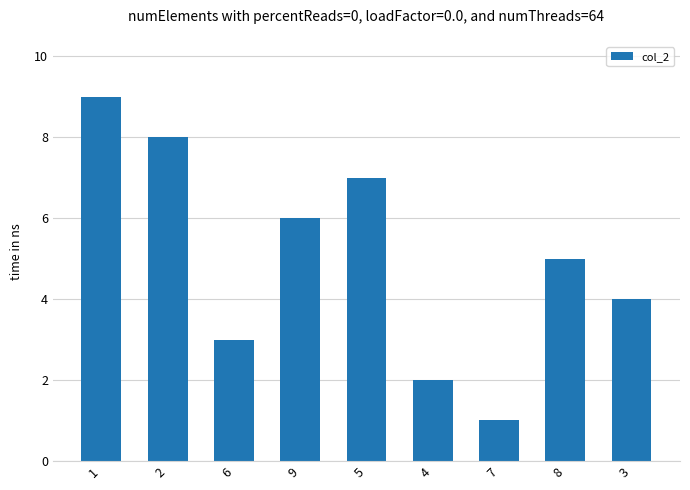

What is the greatest value displayed?

9